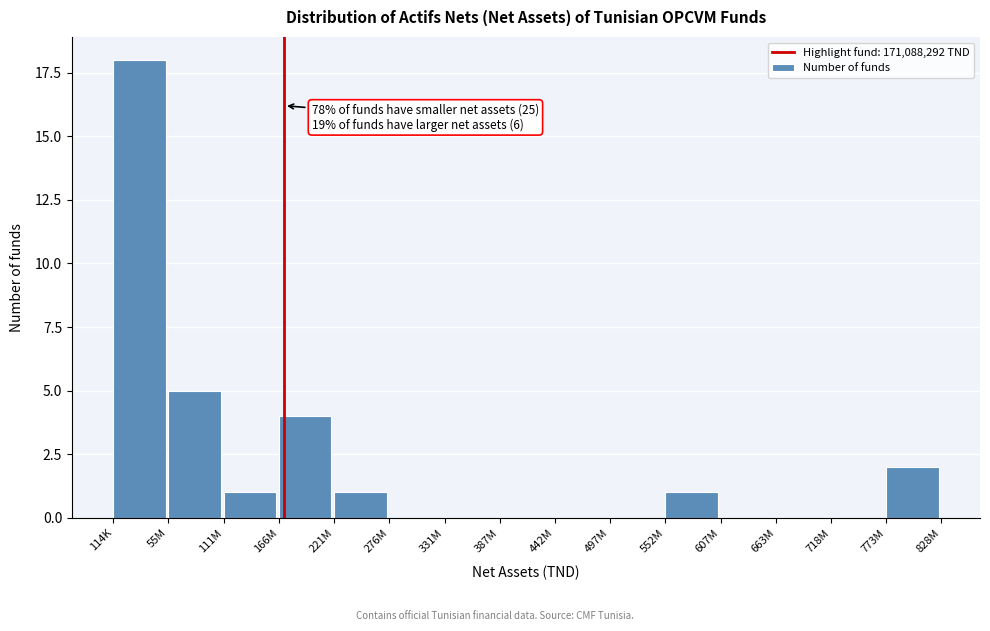

Reading right to left, extract all data points from this chart.

773M=2	718M=0	663M=0	607M=0	552M=1	497M=0	442M=0	387M=0	331M=0	276M=0	221M=1	166M=4	111M=1	55M=5	114K=18